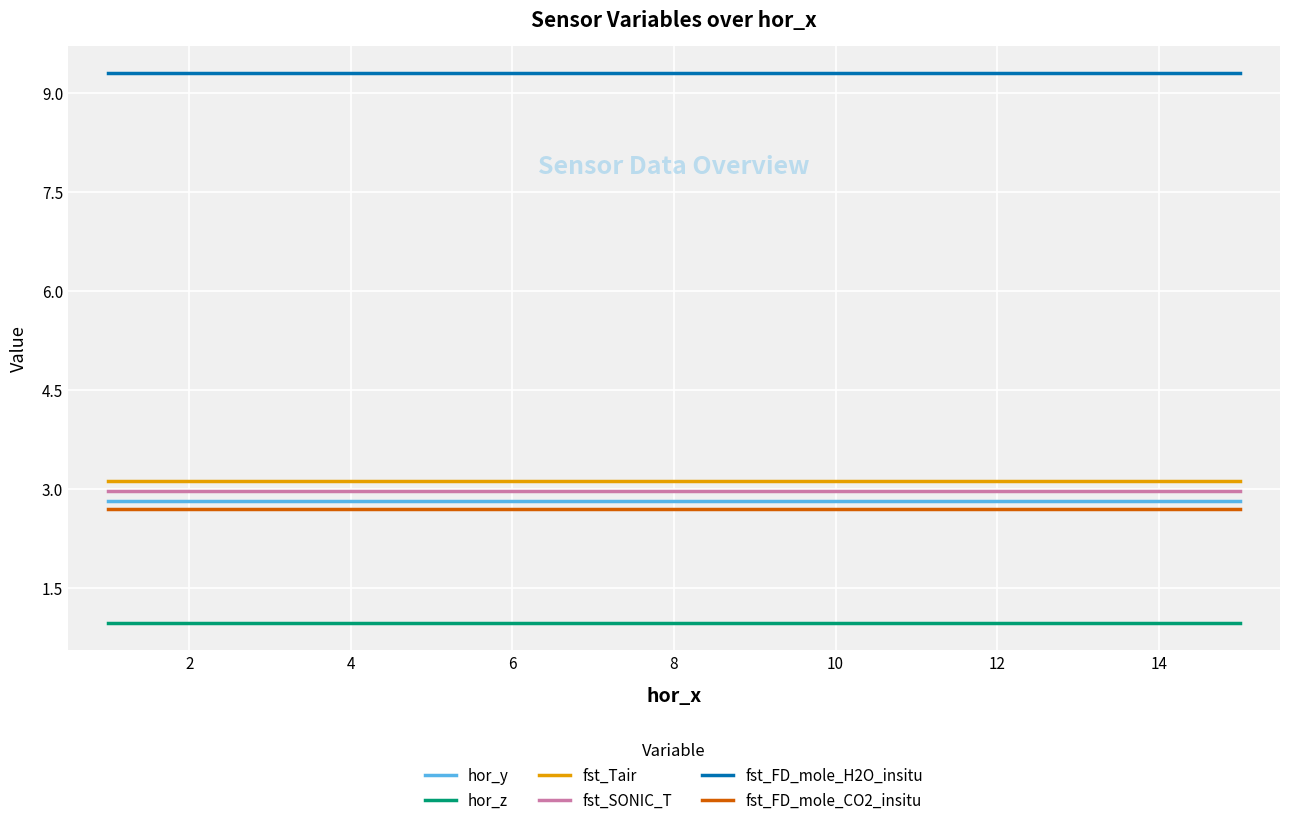

True or false: fst_FD_mole_H2O_insitu and fst_FD_mole_CO2_insitu intersect in this chart.

False